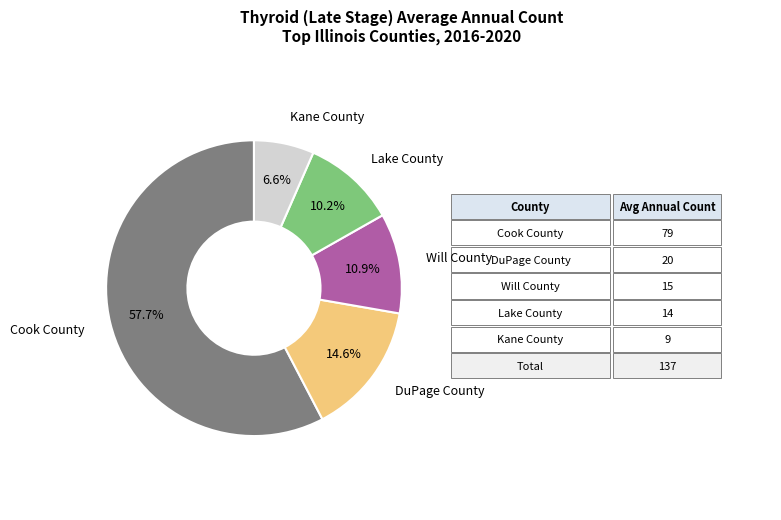

Is Cook County the majority of the pie?

Yes